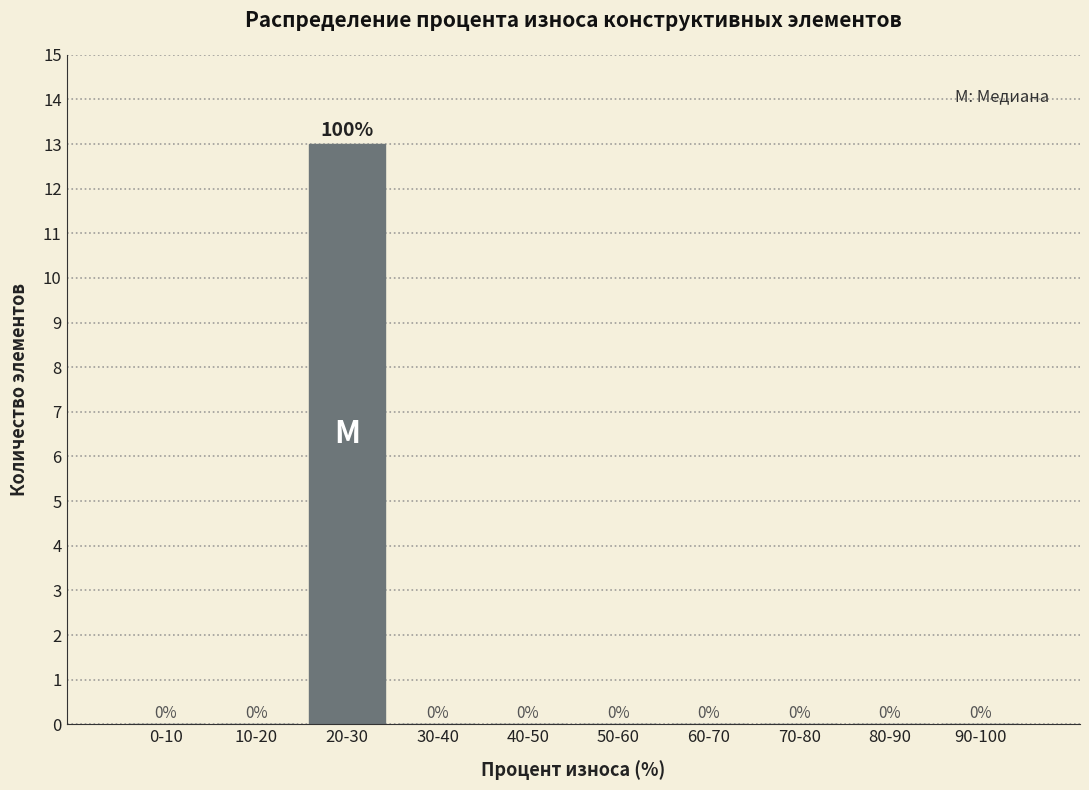

Reading right to left, extract all data points from this chart.

90-100=0	80-90=0	70-80=0	60-70=0	50-60=0	40-50=0	30-40=0	20-30=13	10-20=0	0-10=0